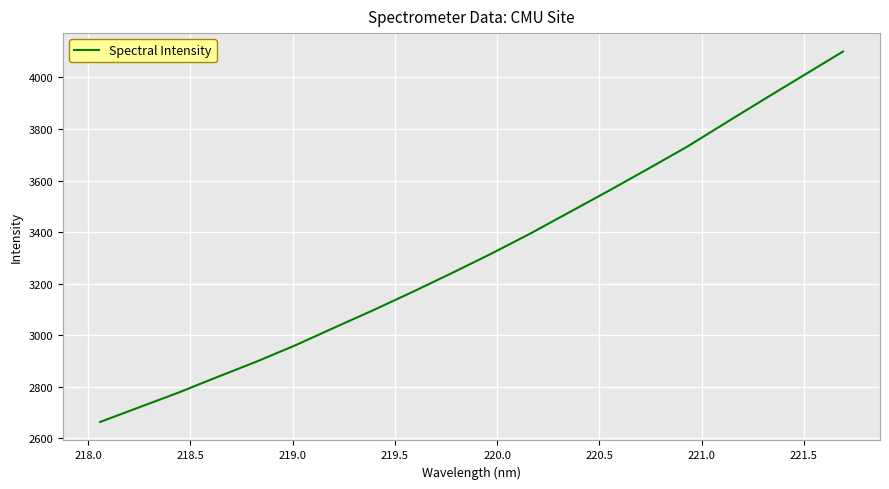

What is the minimum value shown in the chart?

2663.4